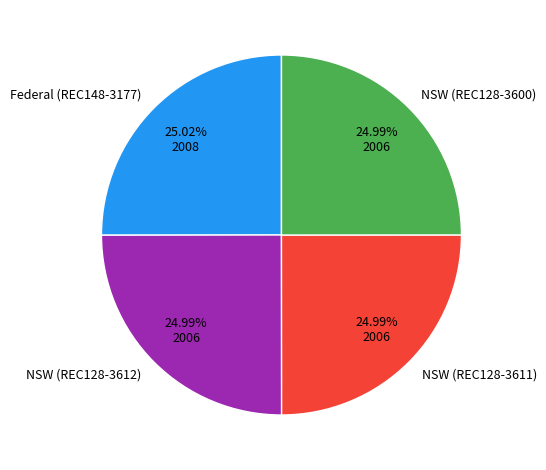

What is the ratio of the value at NSW (REC128-3611) to the value at NSW (REC128-3600)?

1.0